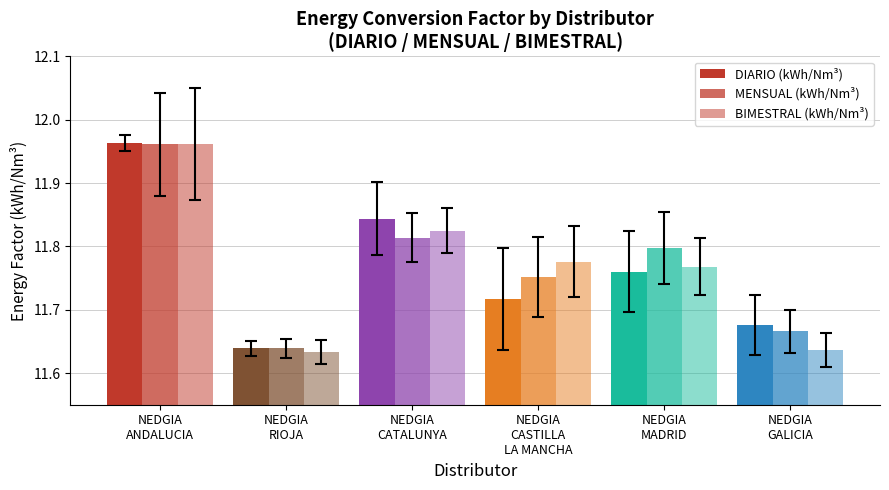

How many bars are there in each group?

3